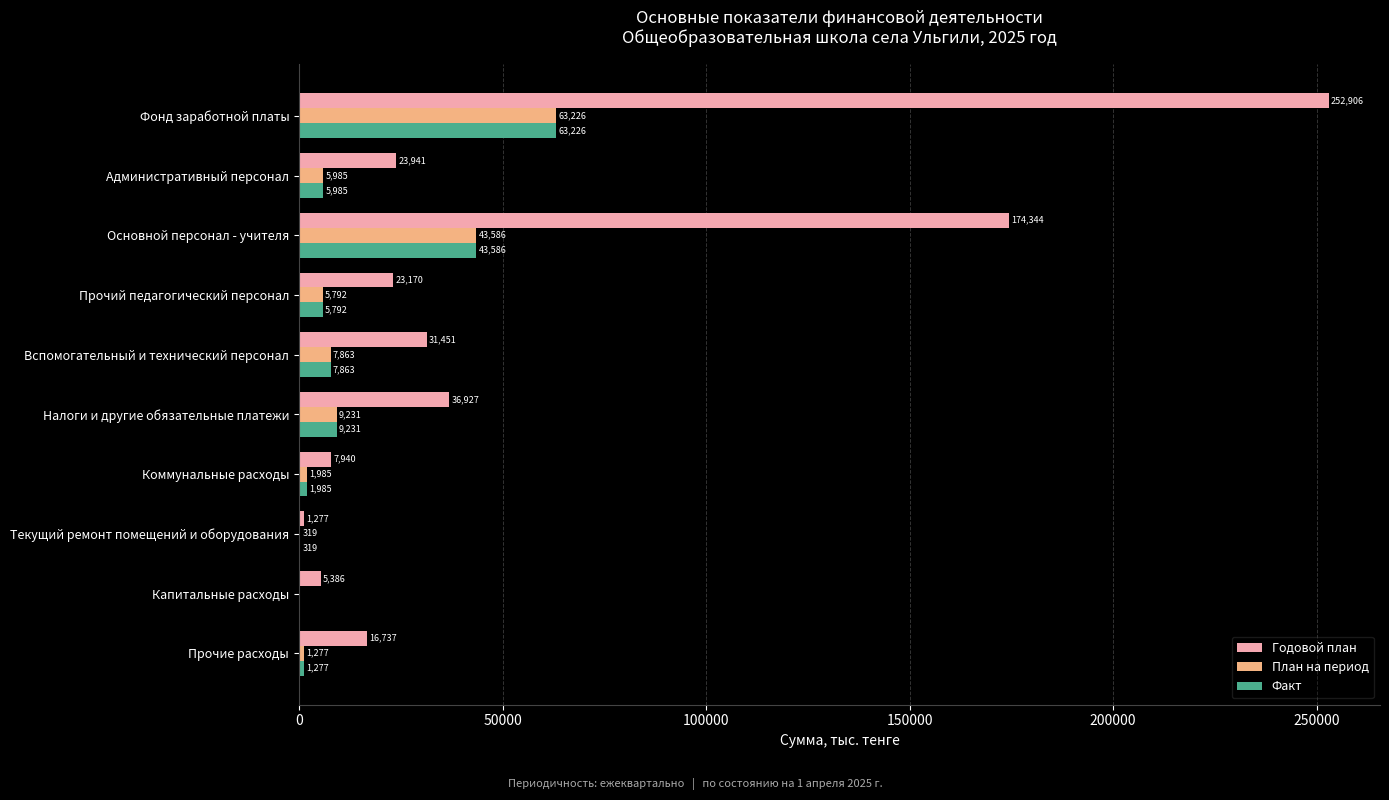

What value does the Факт series have at Налоги и другие обязательные платежи?

9231.1